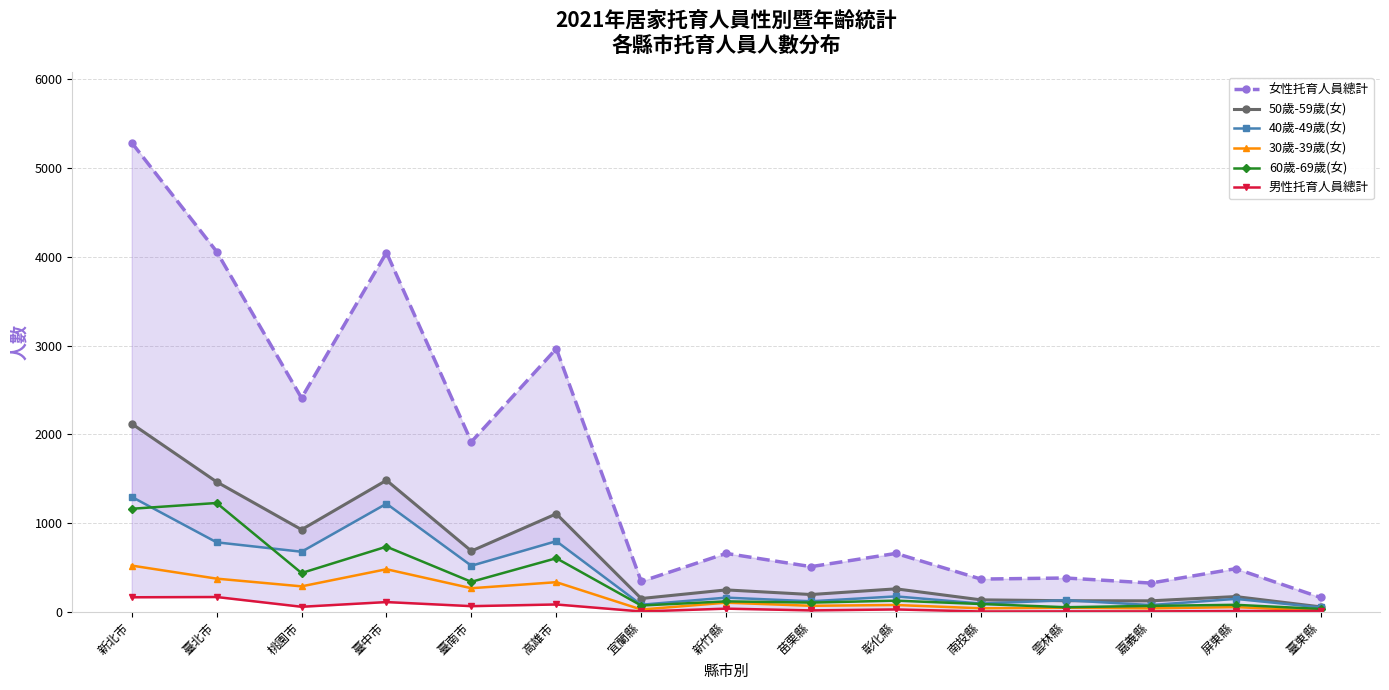

In 50歲-59歲(女), how many points are higher than both neighbors (excluding endpoints)?

5